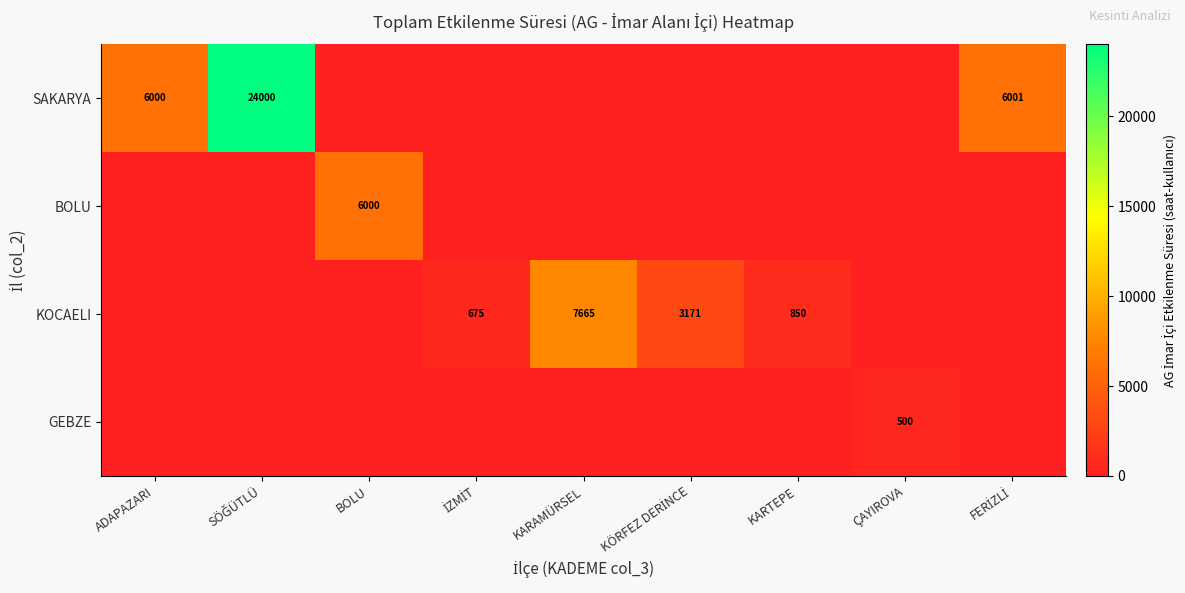

What is the total value across all series at FERİZLİ?

6001